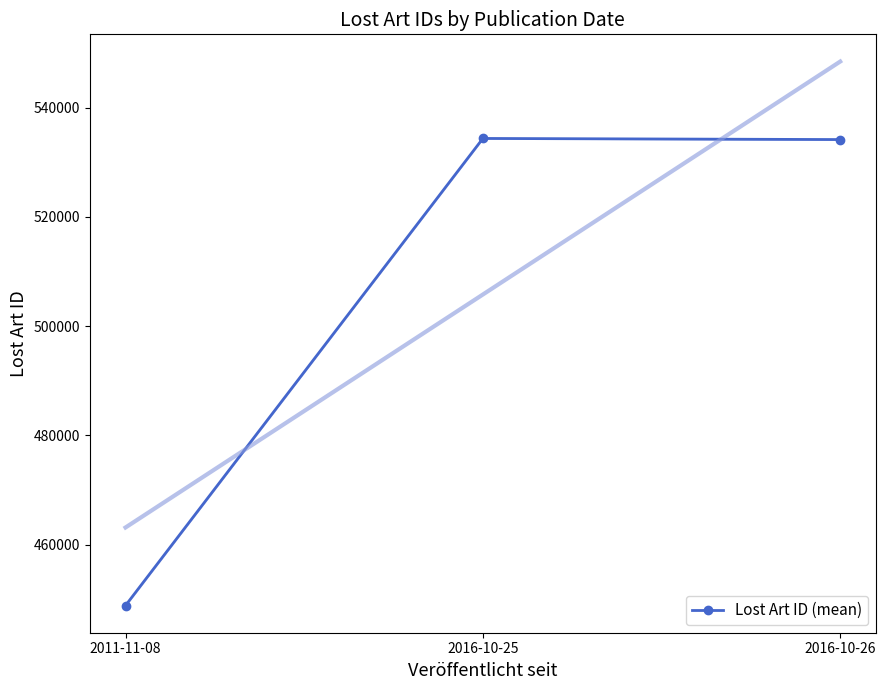

What is the minimum value shown in the chart?

448870.5